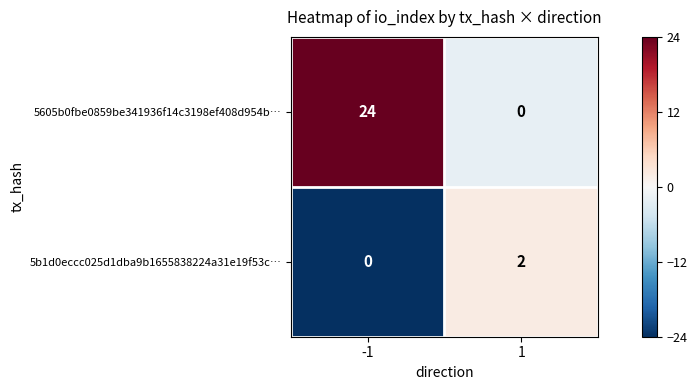

Which series has the largest total across all categories?

5605b0fbe0859be341936f14c3198ef408d954b…